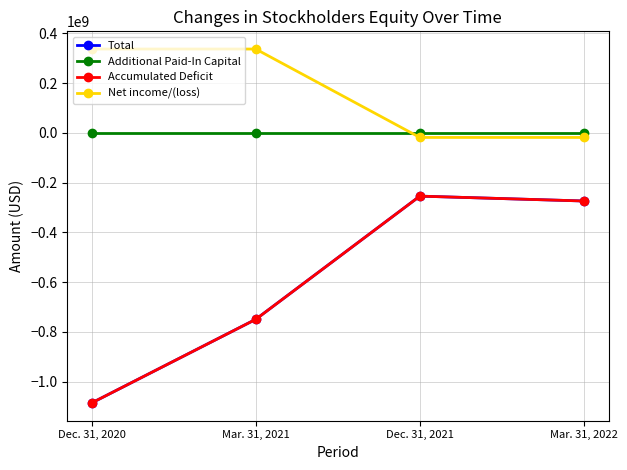

What is the label of the 3rd point from the left?

Dec. 31, 2021